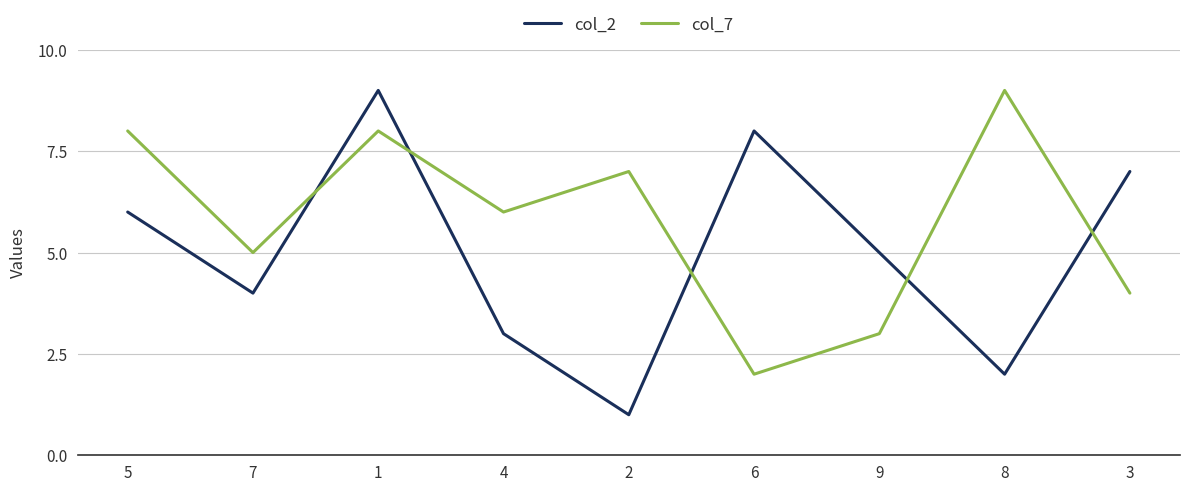

Rank the series at 6 from highest to lowest value.

col_2, col_7